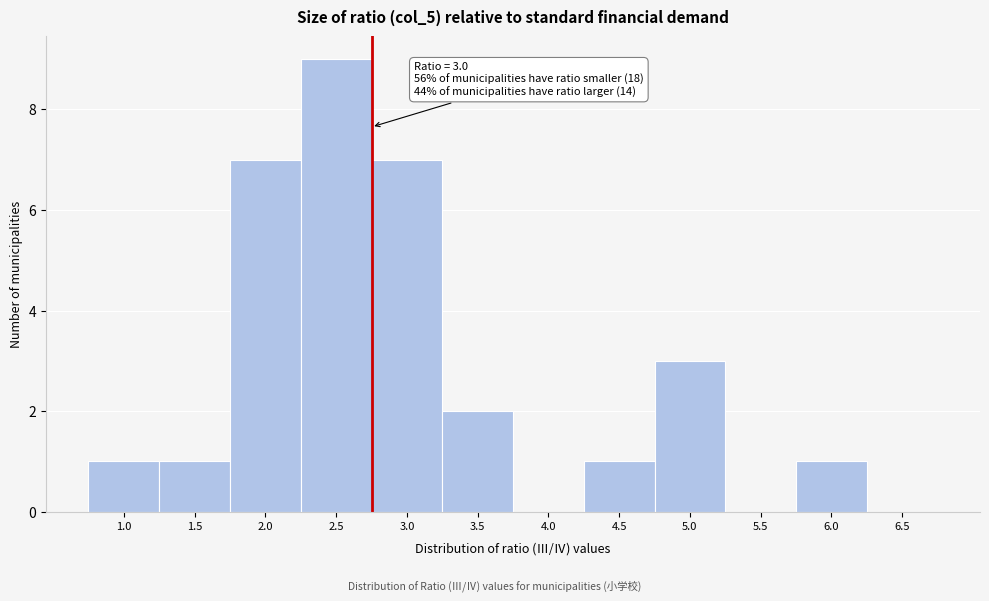

Reading left to right, list all the values displayed in this chart.

1.0=1	1.5=1	2.0=7	2.5=9	3.0=7	3.5=2	4.0=0	4.5=1	5.0=3	5.5=0	6.0=1	6.5=0